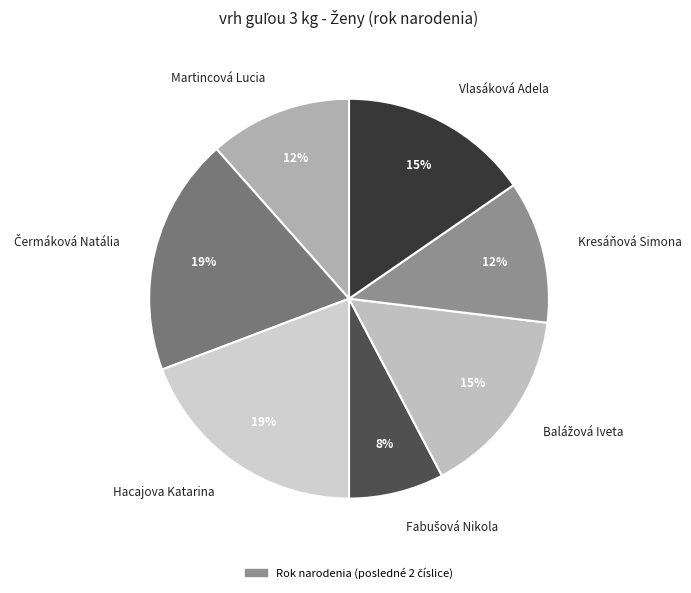

Does Kresáňová Simona represent more than half of the total?

No